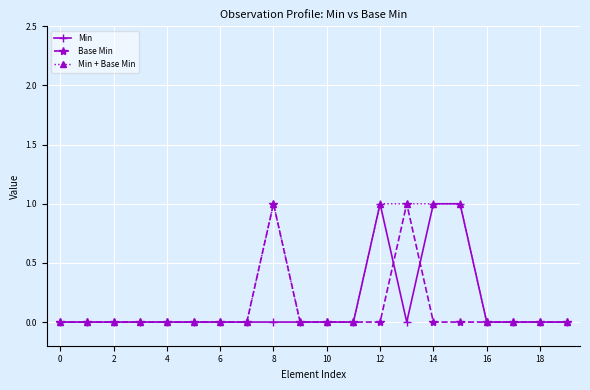

What is the value of the Base Min point at the 9th from the left?

1